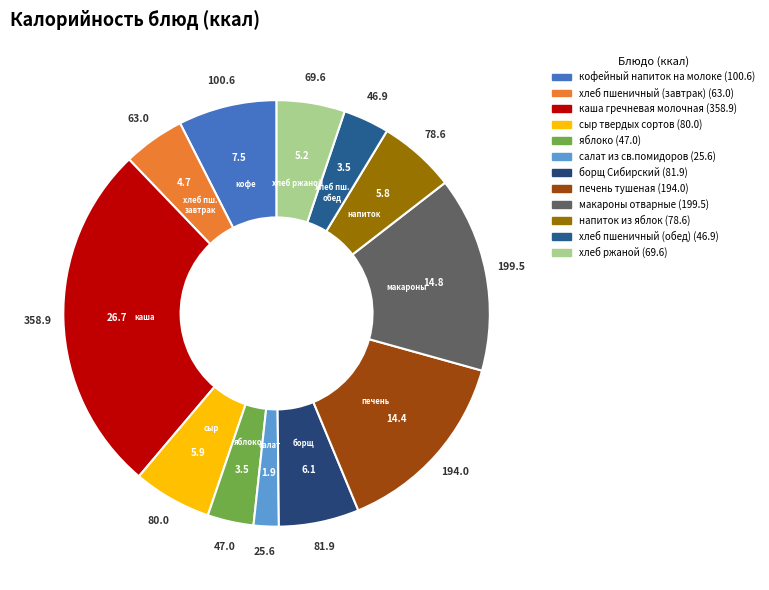

How many segments does this pie chart have?

12